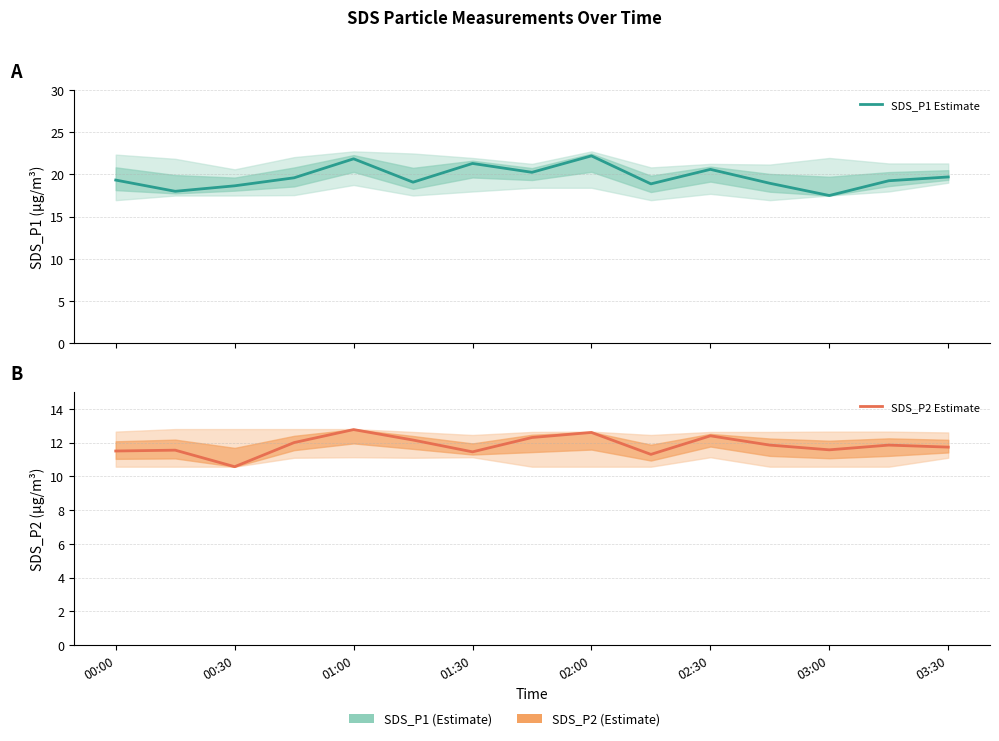

Does the chart display data point markers on the line(s)?

No